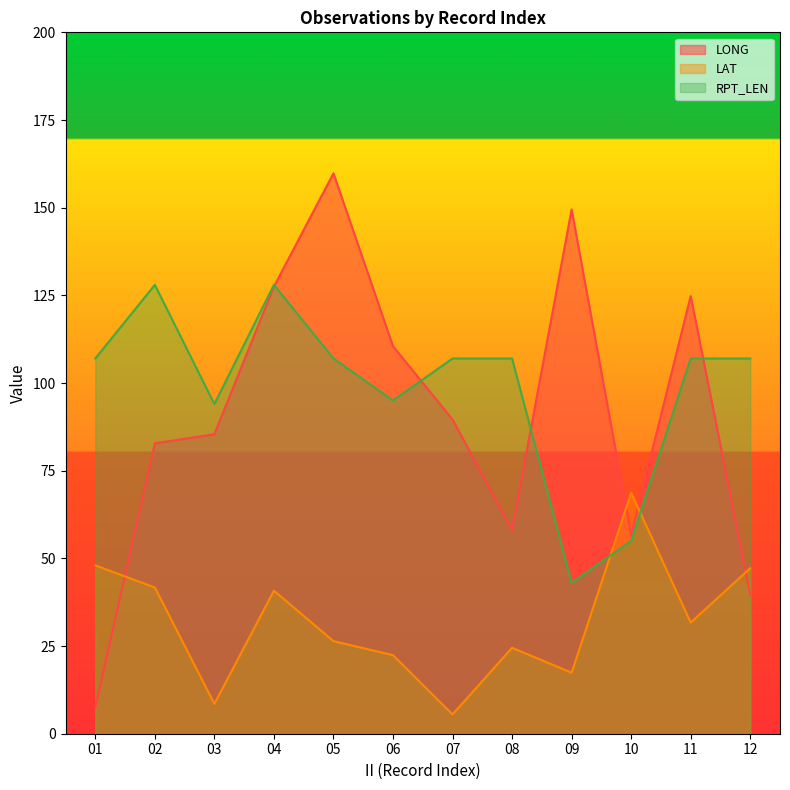

True or false: RPT_LEN has more than 1 interior local peaks.

True